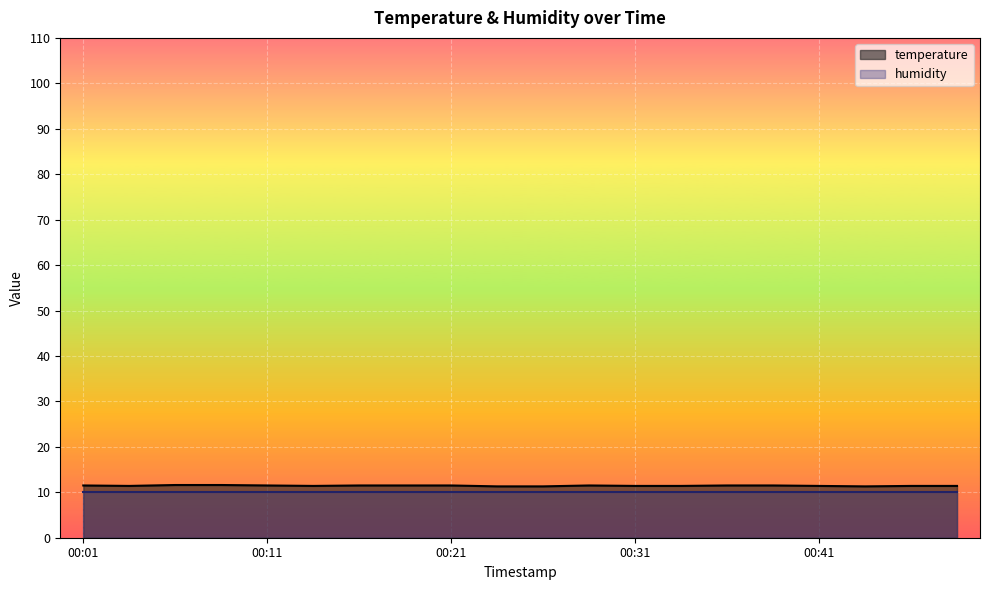

What is the ratio of the value at 00:01 to the value at 00:28?

1.0